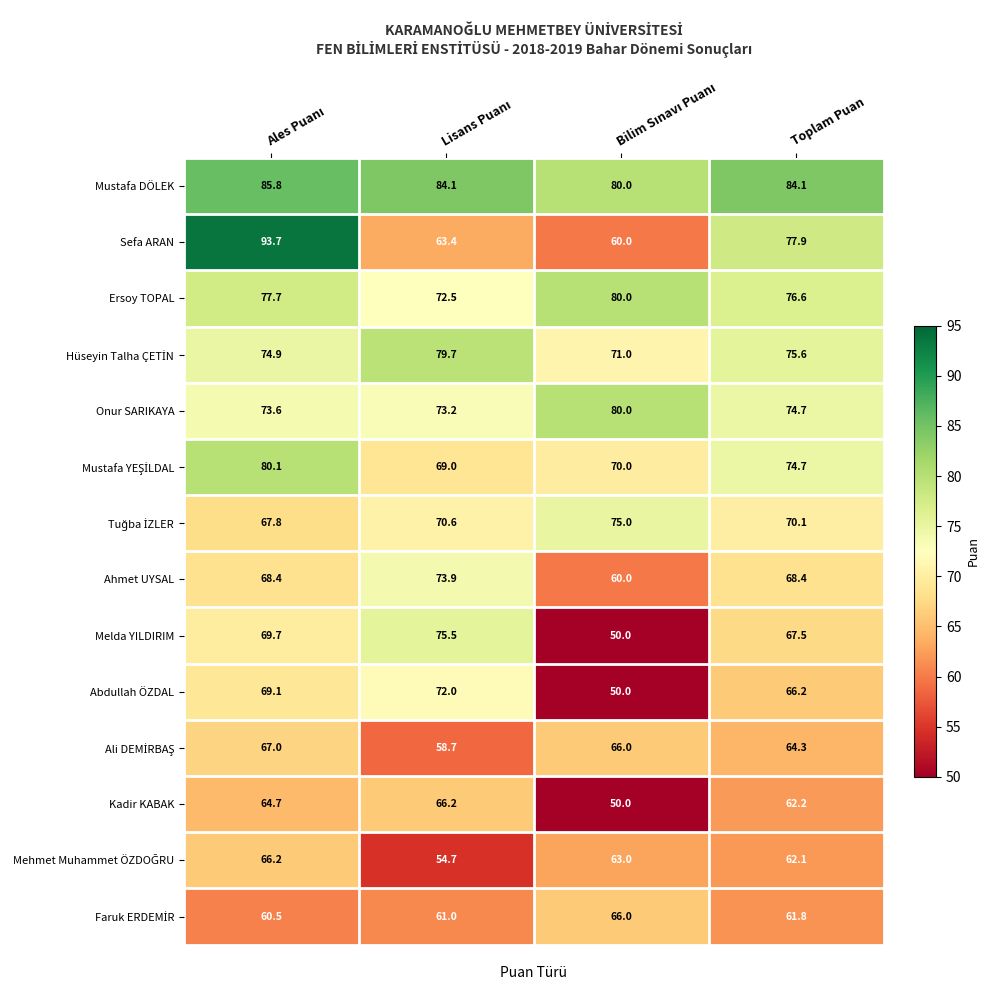

Count the number of categories in the chart.

4